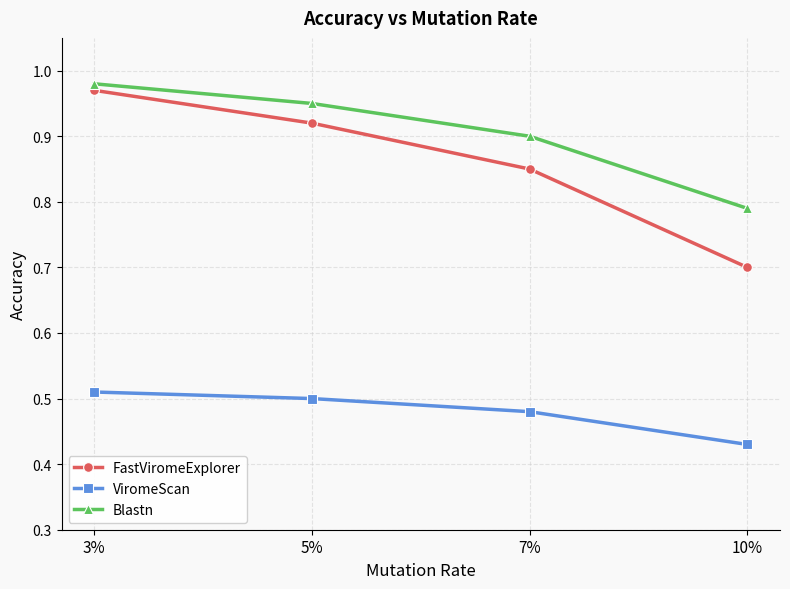

Between 3% and 7%, which series saw the biggest shift?

FastViromeExplorer